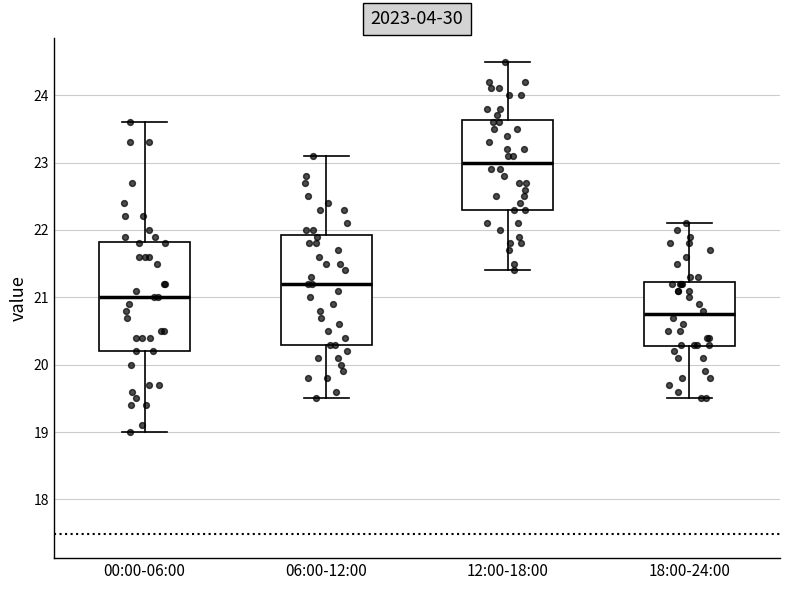

Reading left to right, read every box against the y-axis: the position of its median line, the range the box covers, and the ends of its whiskers. The values are not printed on the chart, so give them approximately, as read against the axis.

00:00-06:00: median 21.0, box 20.2 to 21.8, whiskers 19.0 to 23.6
06:00-12:00: median 21.2, box 20.3 to 21.9, whiskers 19.5 to 23.1
12:00-18:00: median 23.0, box 22.3 to 23.6, whiskers 21.4 to 24.5
18:00-24:00: median 20.8, box 20.3 to 21.2, whiskers 19.5 to 22.1